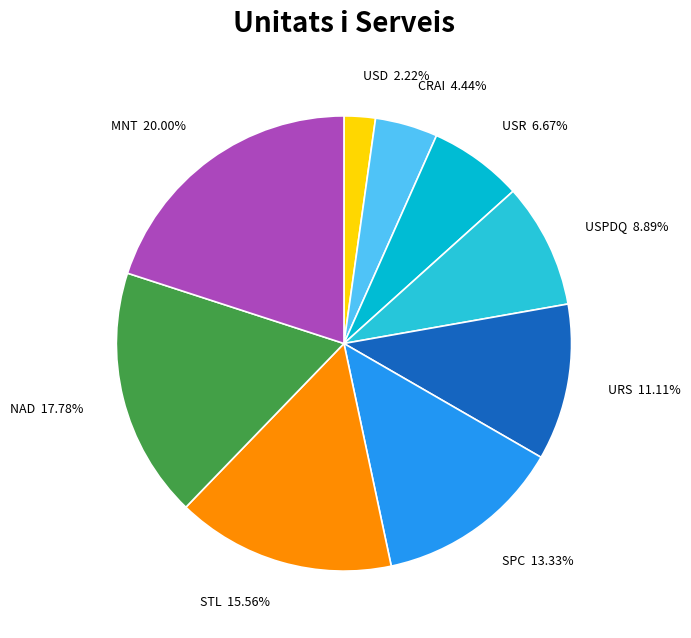

Count the number of slices in the pie.

9